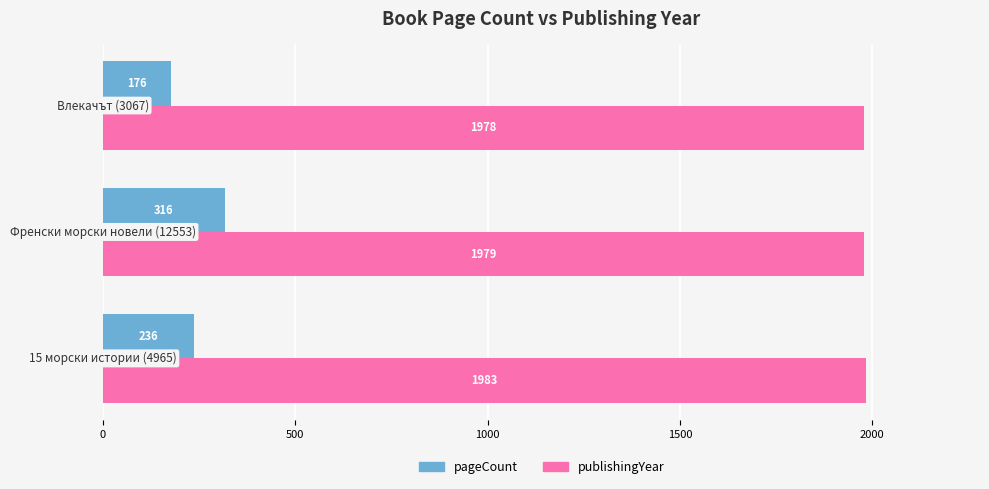

What is the minimum value shown in the chart?

176